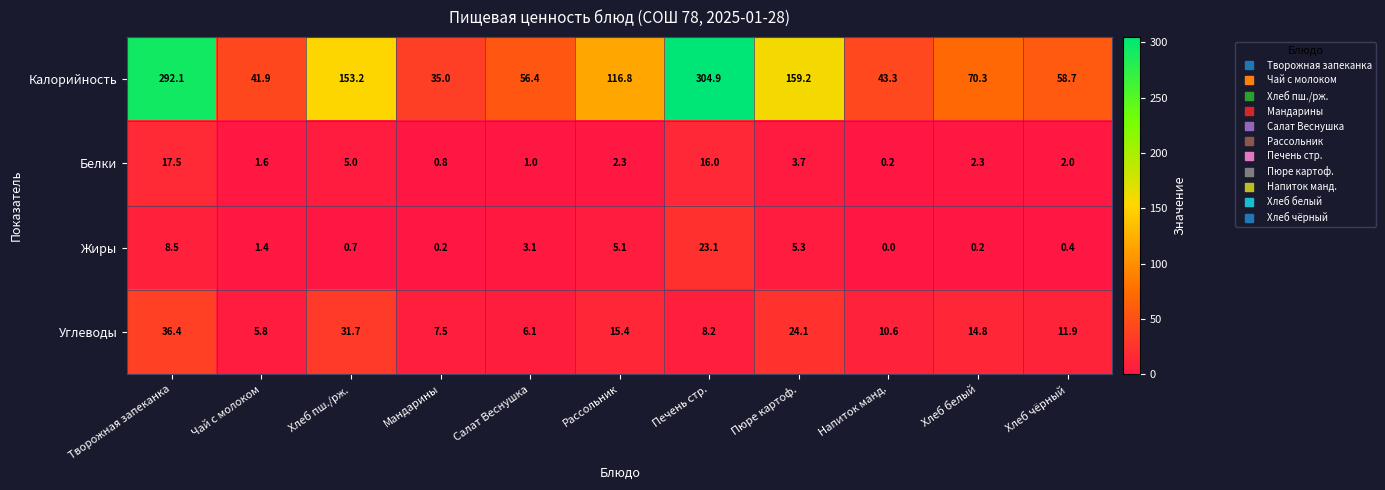

What is the spread (max minus min) of values at Пюре картоф.?

155.5